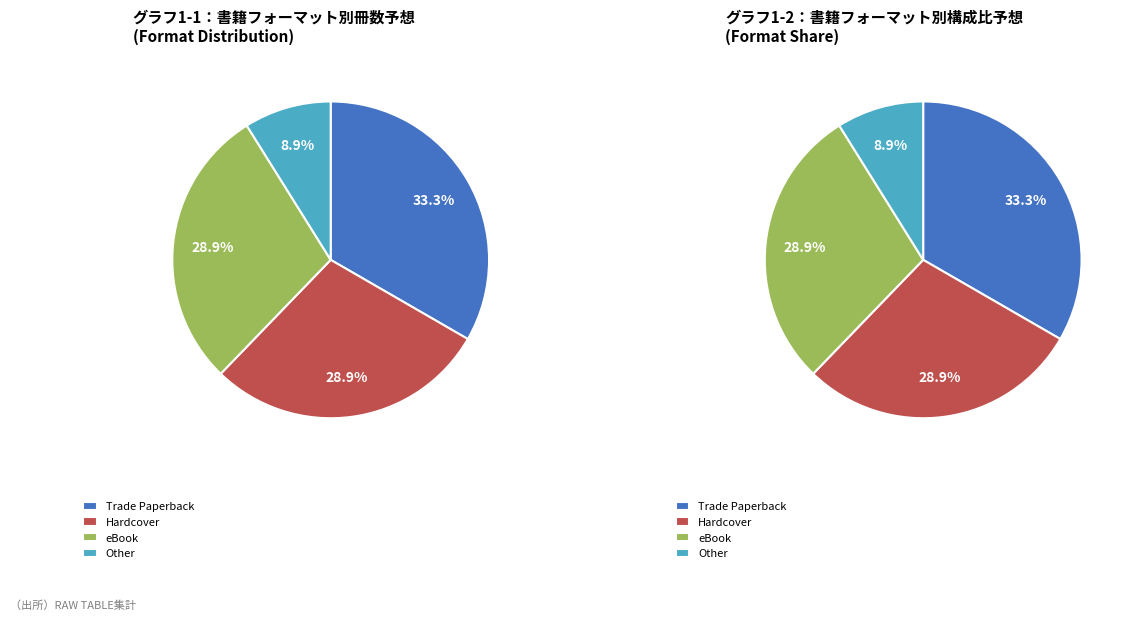

True or false: Audio Download accounts for 1% of the total.

False